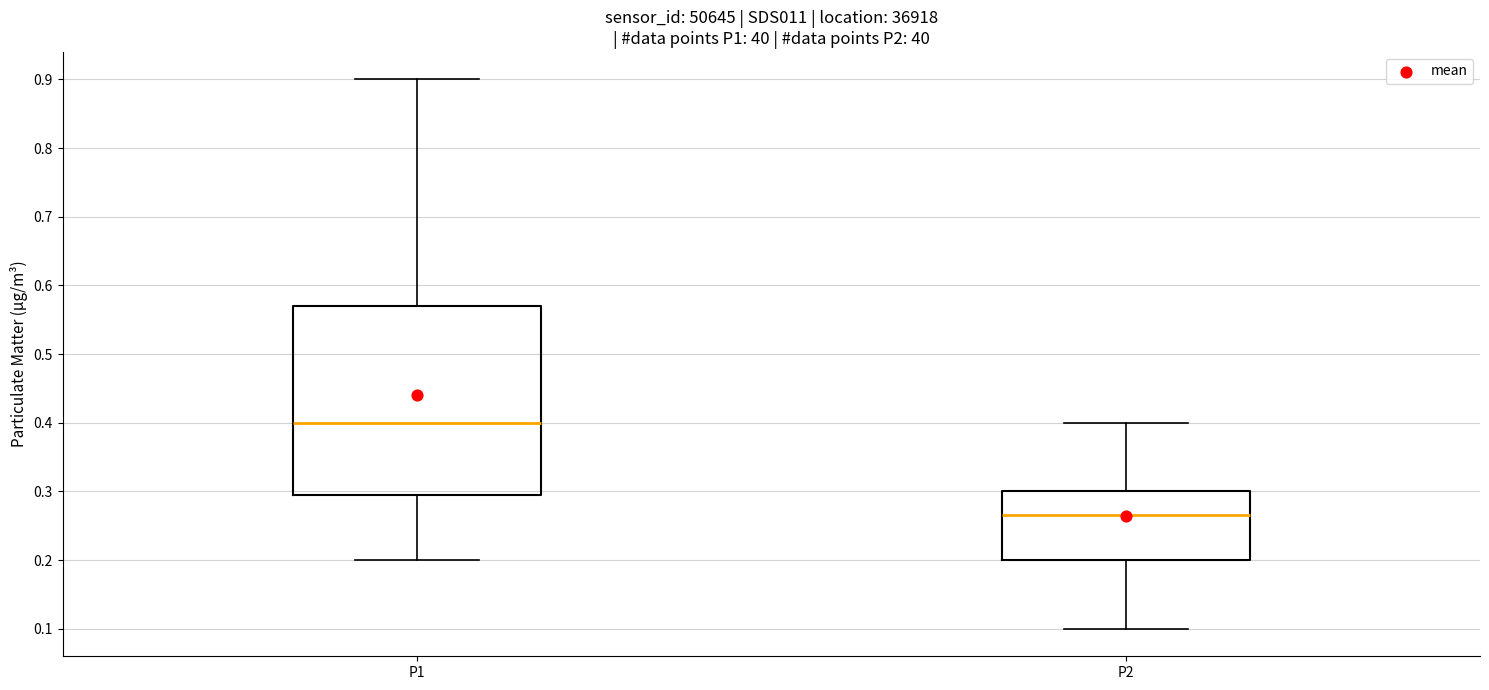

Where does the median line of the box for P2 sit on the y-axis? The values are not printed on the chart, so give them approximately, as read against the axis.

0.27